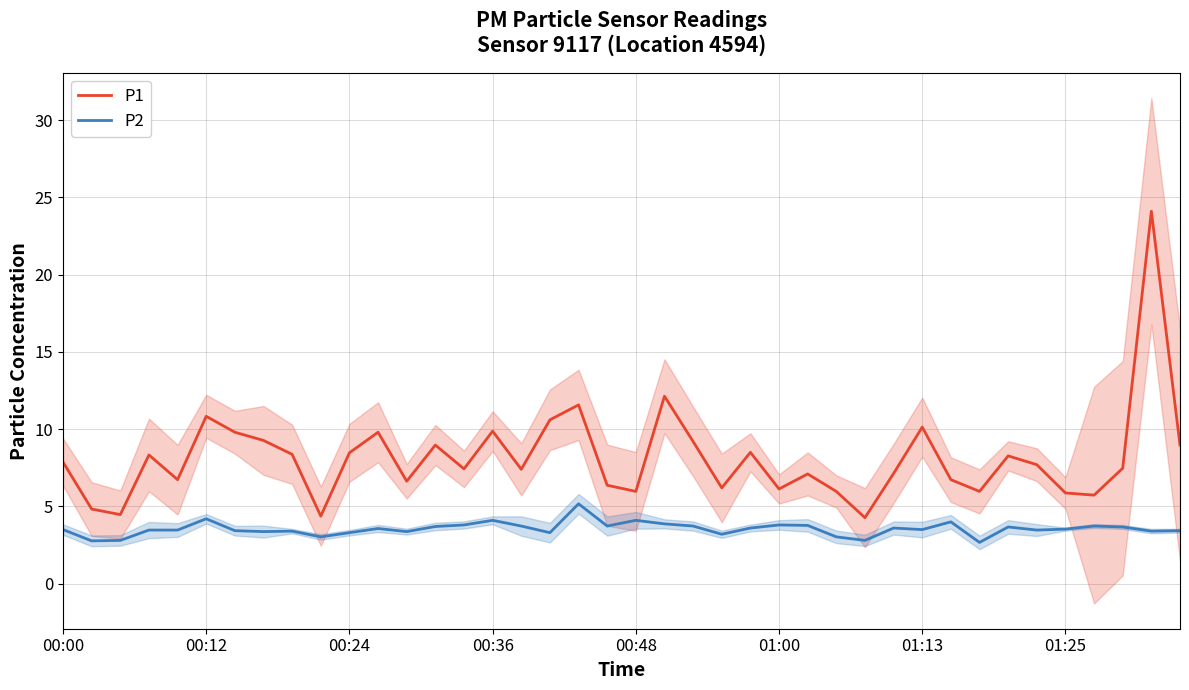

What is the difference between the second highest and second lowest values in the P2 series?

1.4